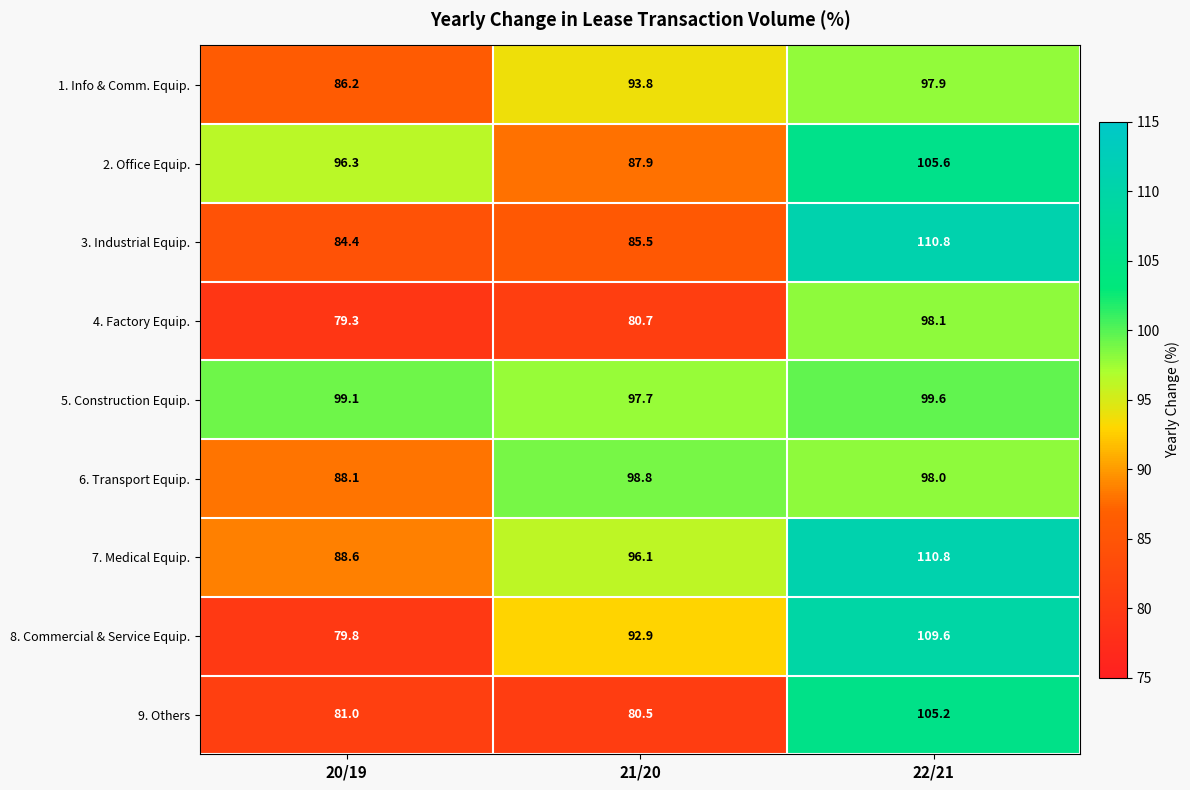

Reading left to right, what are all the values shown in this chart?

1. Info & Comm. Equip.: 20/19=86.2	21/20=93.8	22/21=97.9
2. Office Equip.: 20/19=96.3	21/20=87.9	22/21=105.6
3. Industrial Equip.: 20/19=84.4	21/20=85.5	22/21=110.8
4. Factory Equip.: 20/19=79.3	21/20=80.7	22/21=98.1
5. Construction Equip.: 20/19=99.1	21/20=97.7	22/21=99.6
6. Transport Equip.: 20/19=88.1	21/20=98.8	22/21=98.0
7. Medical Equip.: 20/19=88.6	21/20=96.1	22/21=110.8
8. Commercial & Service Equip.: 20/19=79.8	21/20=92.9	22/21=109.6
9. Others: 20/19=81.0	21/20=80.5	22/21=105.2